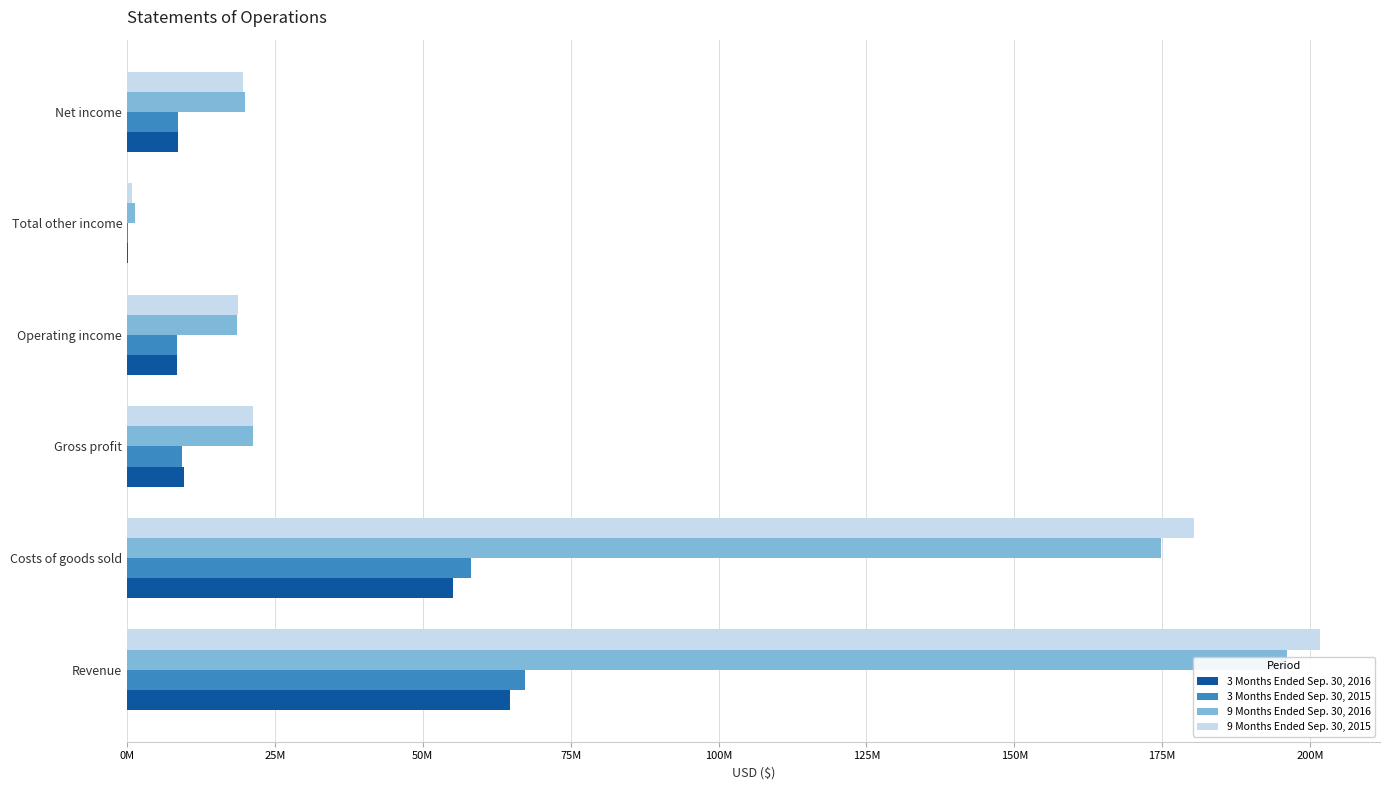

What is the difference between the second highest and minimum values in the 3 Months Ended Sep. 30, 2015 series?

57905118